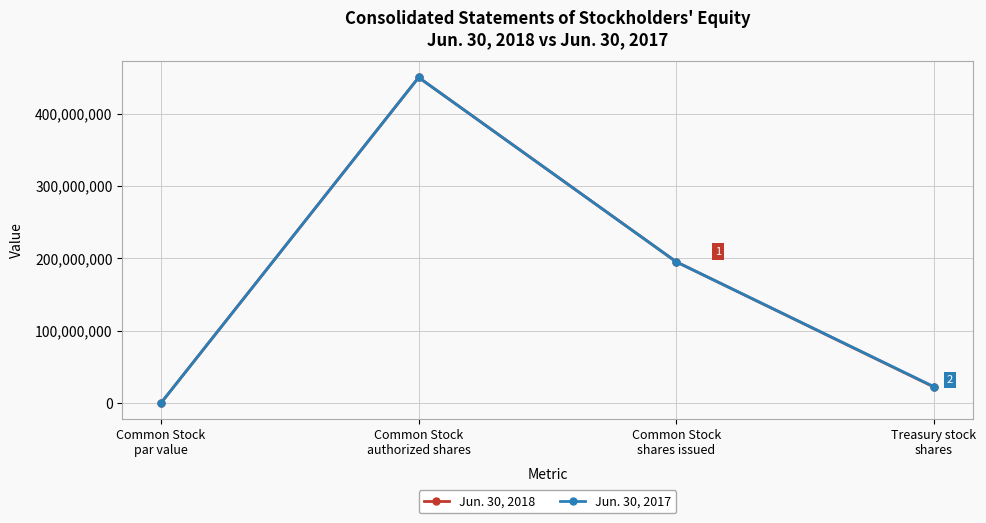

Which label corresponds to the smallest value in the chart?

Common Stock
par value